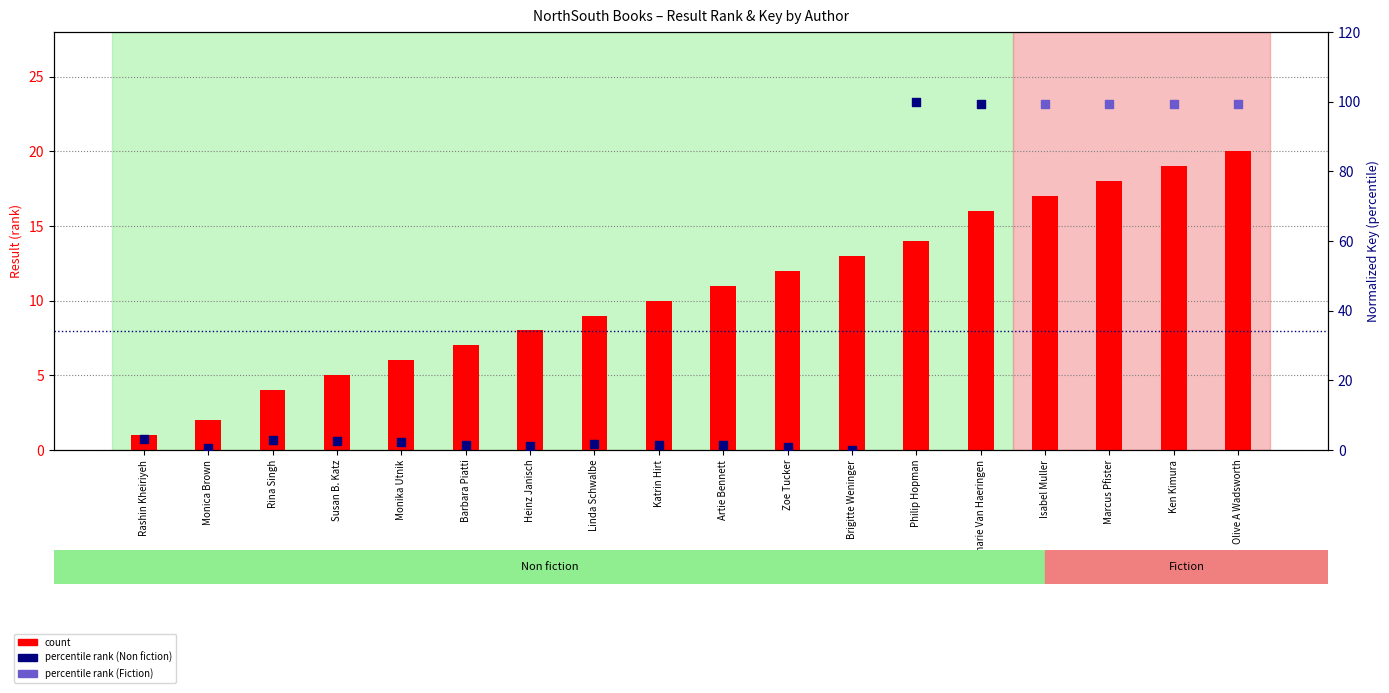

What is the change in value from 12 to 13?

+2